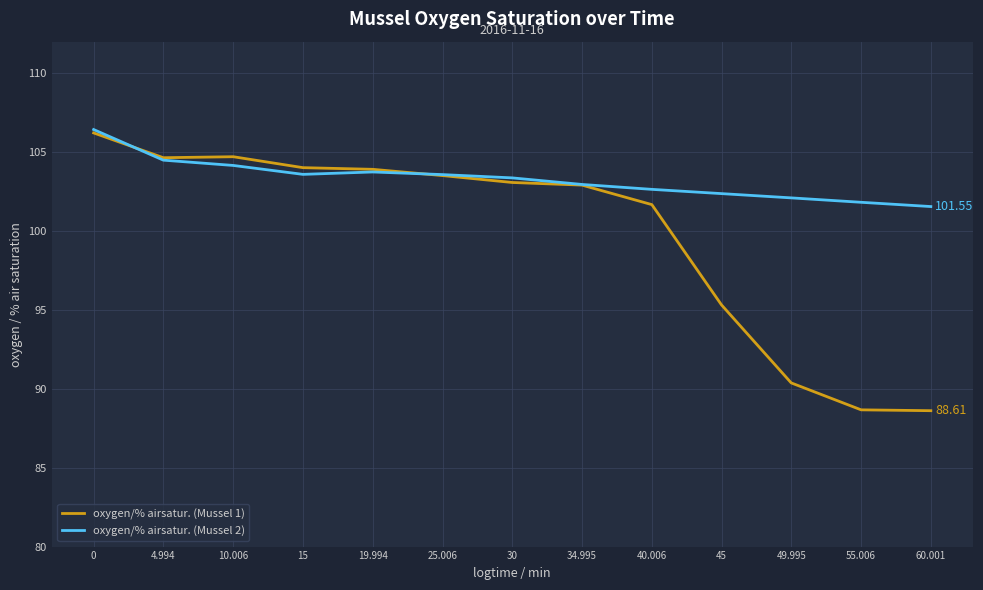

Is the value of oxygen/% airsatur. (Mussel 1) at 49.995 greater than the value of oxygen/% airsatur. (Mussel 2) at 40.006?

No